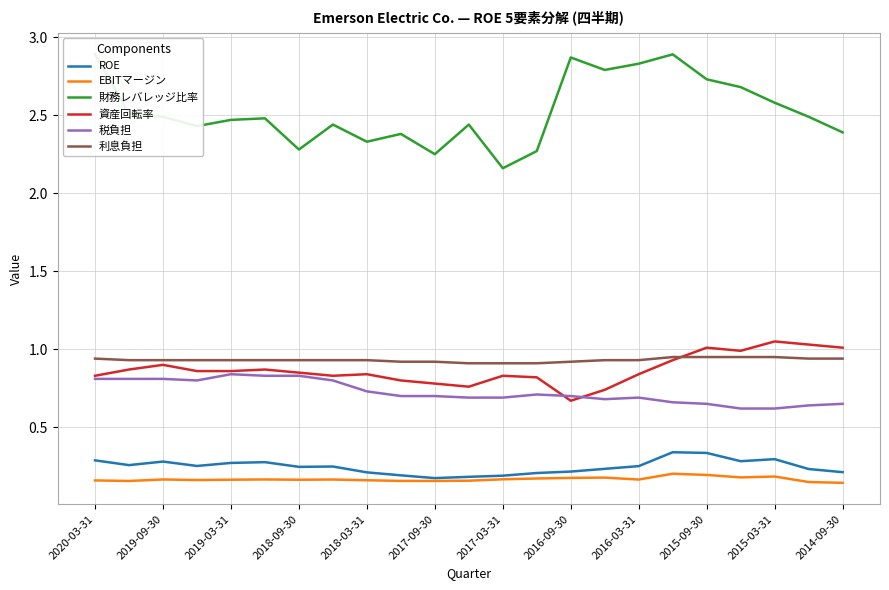

At which label does 資産回転率 reach its minimum?

2016-09-30